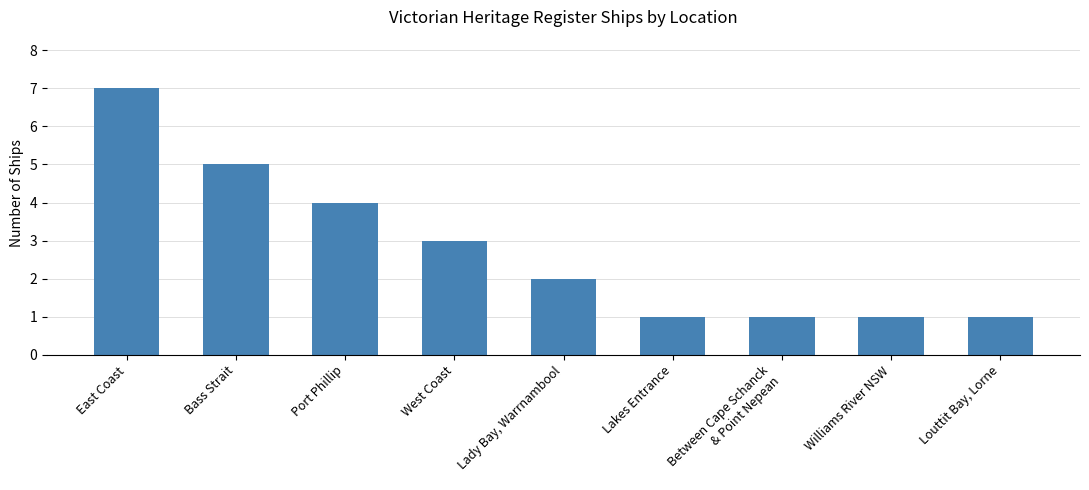

What is the sum of all values?

25